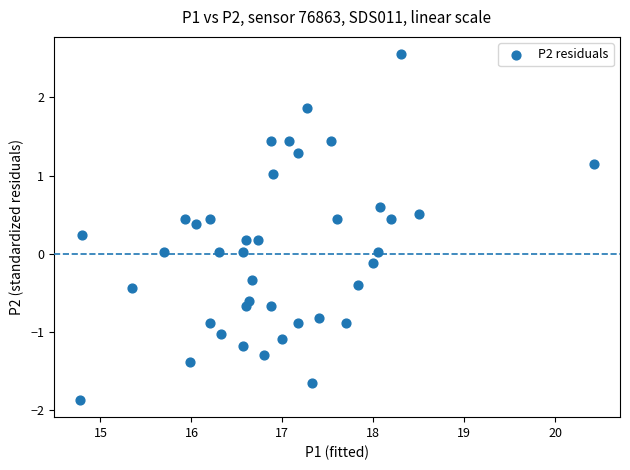

What is the range of Y values (max minus min)?

4.4